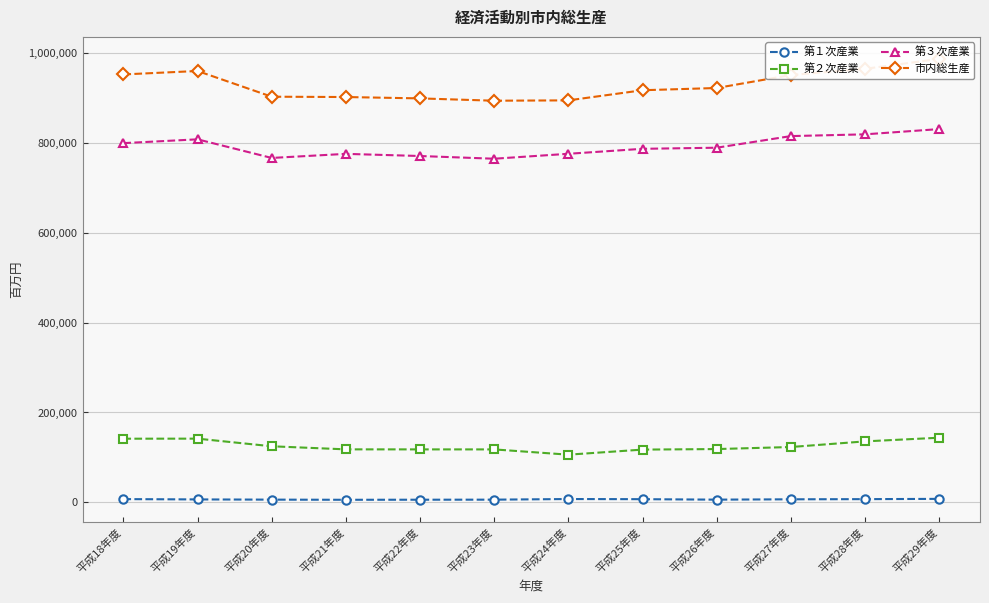

What is the sum of all 第３次産業 values?

9508263